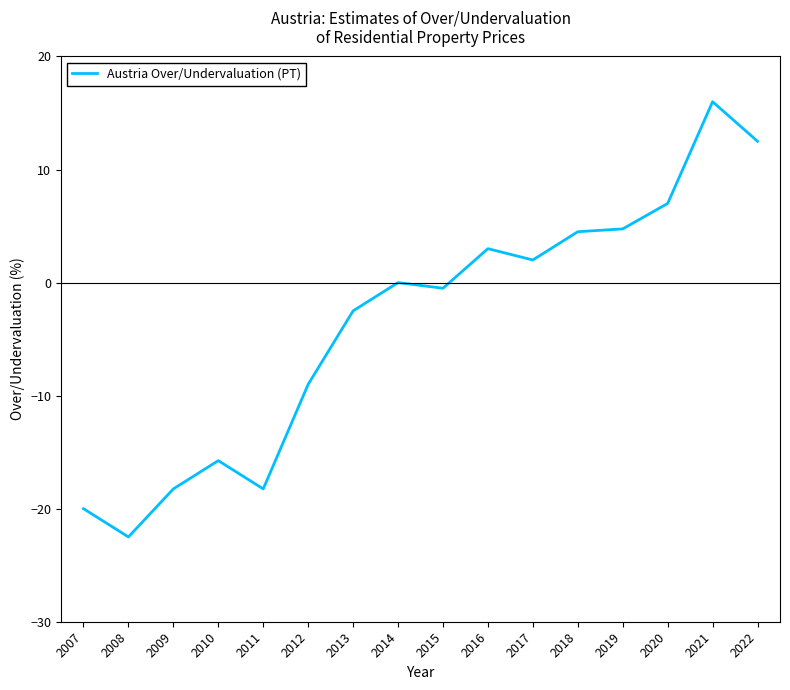

At which label is the value closest to -3?

2013